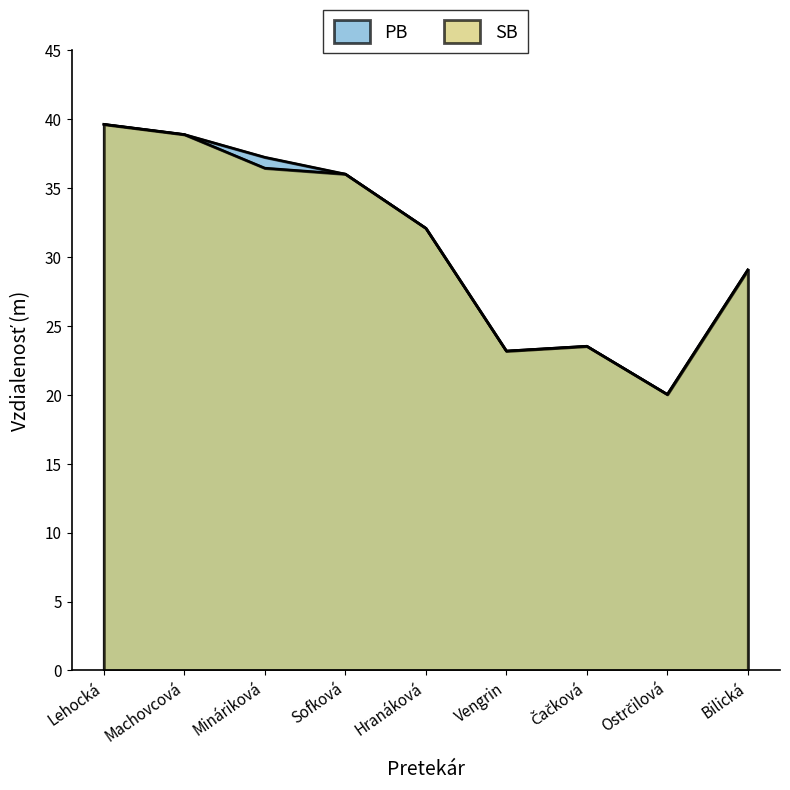

Rank the series by their maximum value, from lowest to highest.

PB, SB